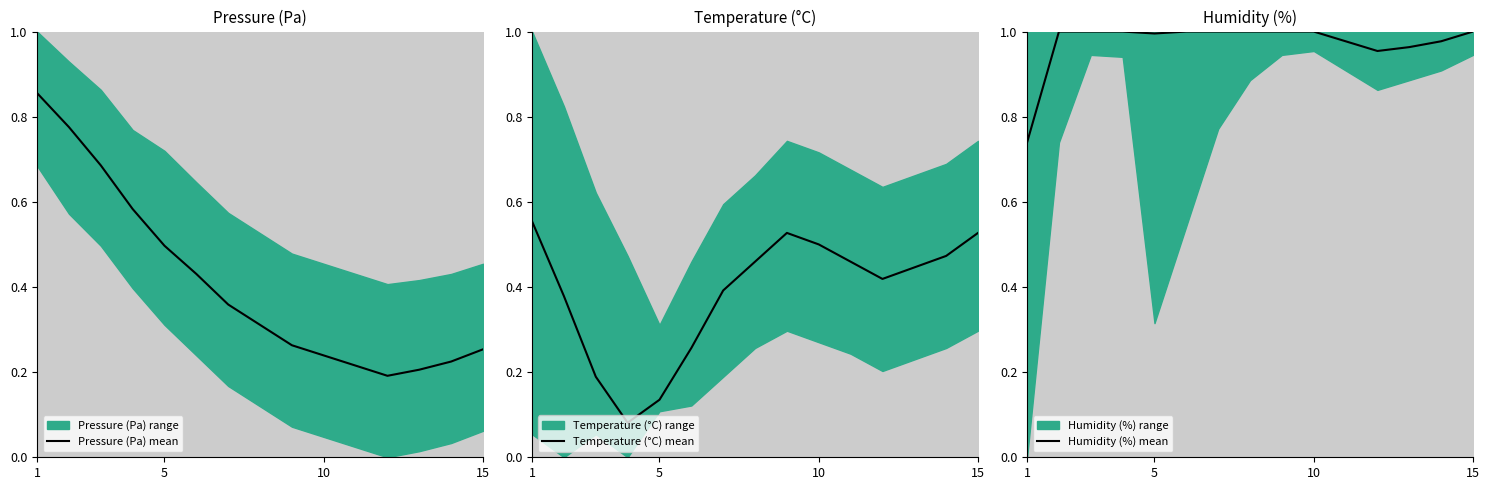

Which series has the widest spread of values?

Pressure (Pa) mean